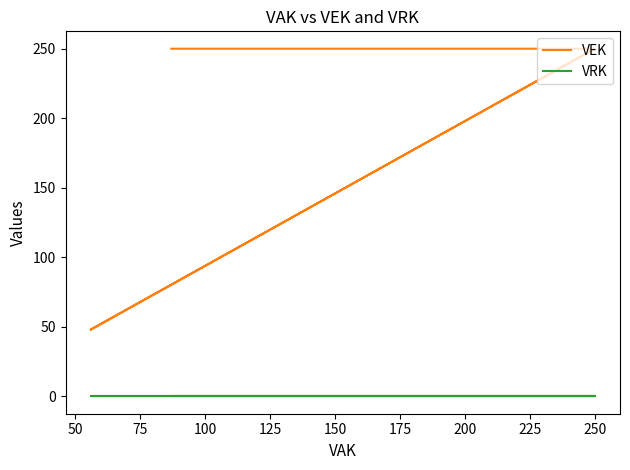

The value of VEK at 250 is 250. True or false?

True